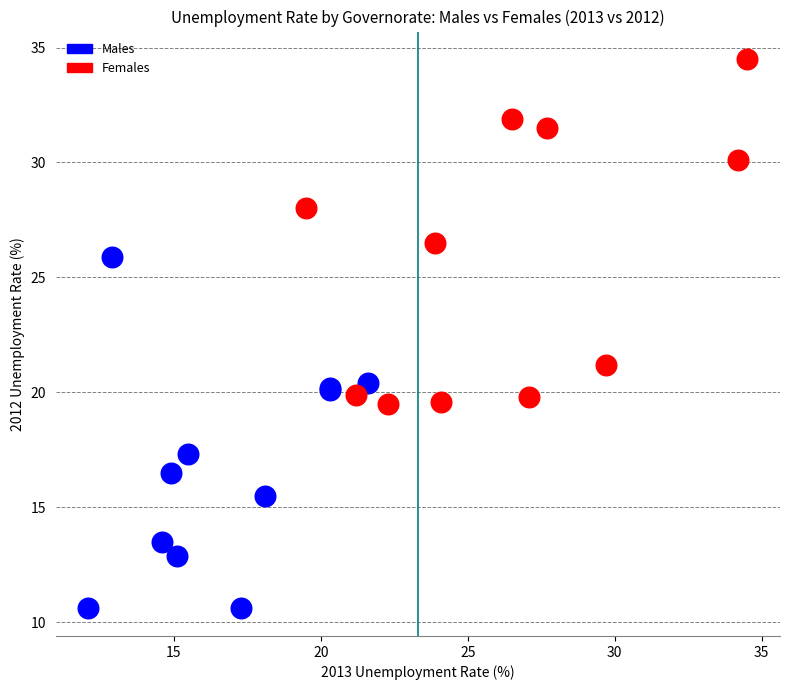

Which series contains the lowest Y value?

Males